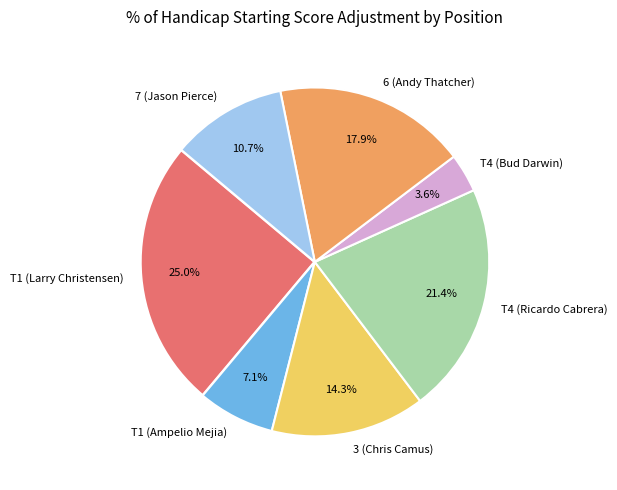

To the nearest percent, what percentage of the pie is 3 (Chris Camus)?

14%